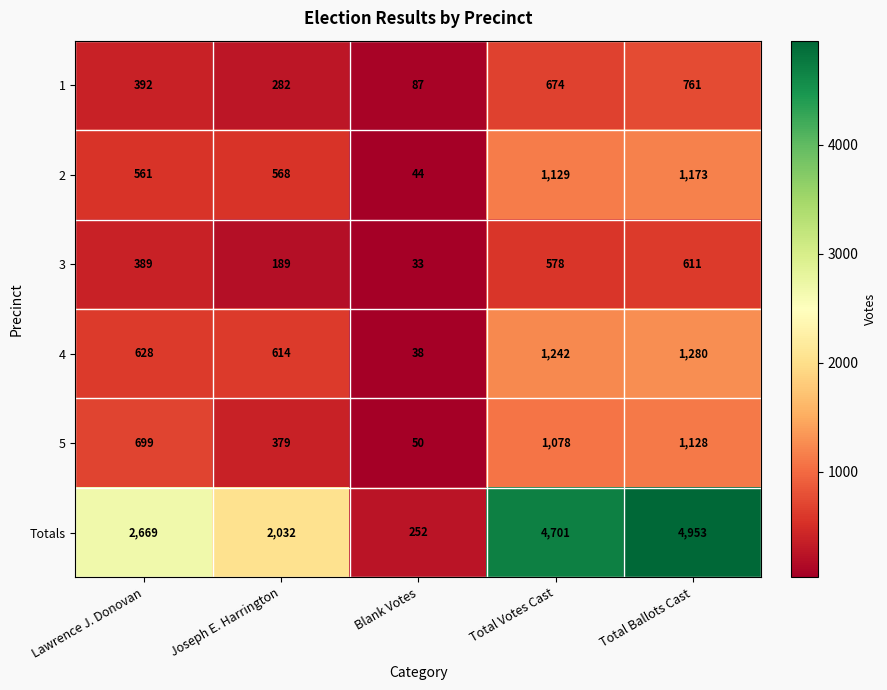

Rank the series by their maximum value, from highest to lowest.

Totals, 4, 2, 5, 1, 3